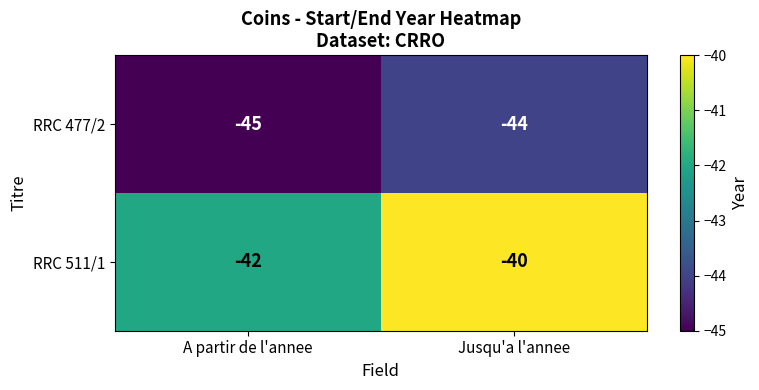

What is the sum of the RRC 477/2 values at Jusqu'a l'annee and A partir de l'annee?

-89